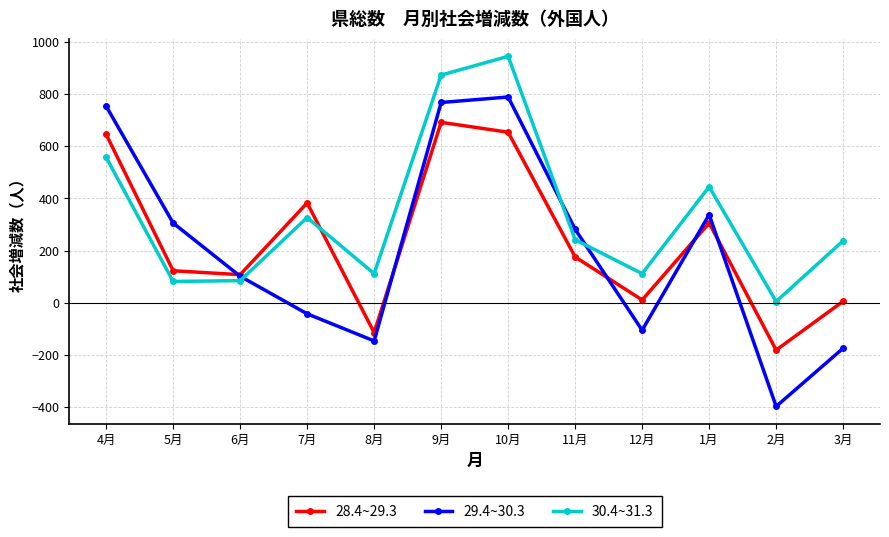

Between which two adjacent categories do 29.4~30.3 and 30.4~31.3 first intersect?

6月 and 7月